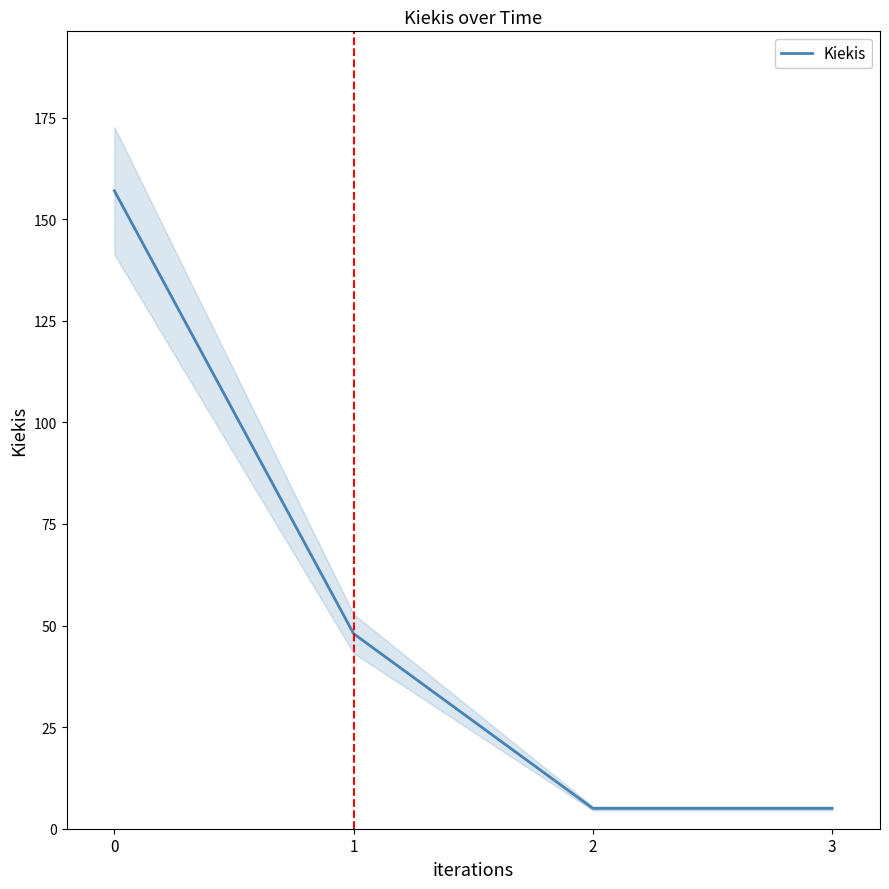

List the labels in order of value, smallest first.

2, 3, 1, 0